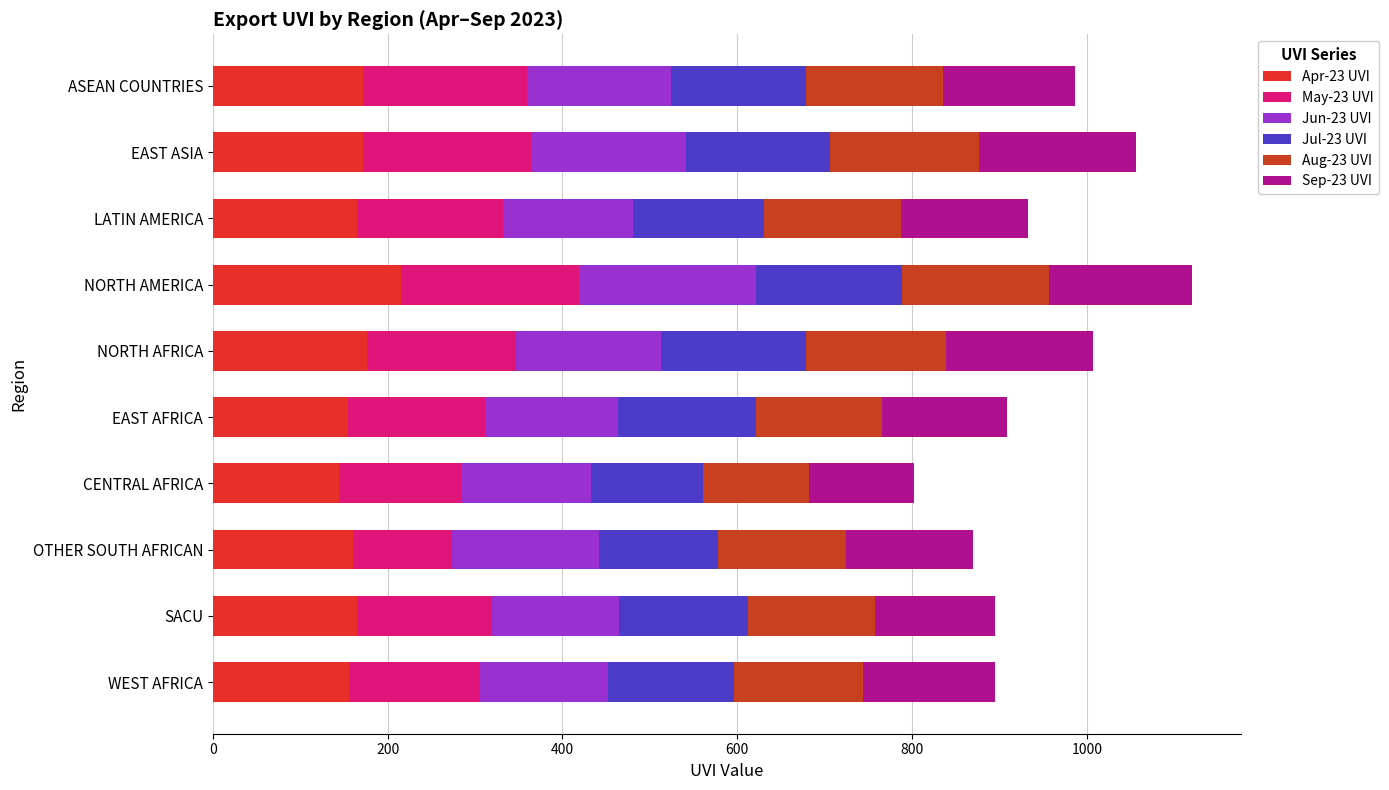

At which category is the sum across all series the highest?

NORTH AMERICA